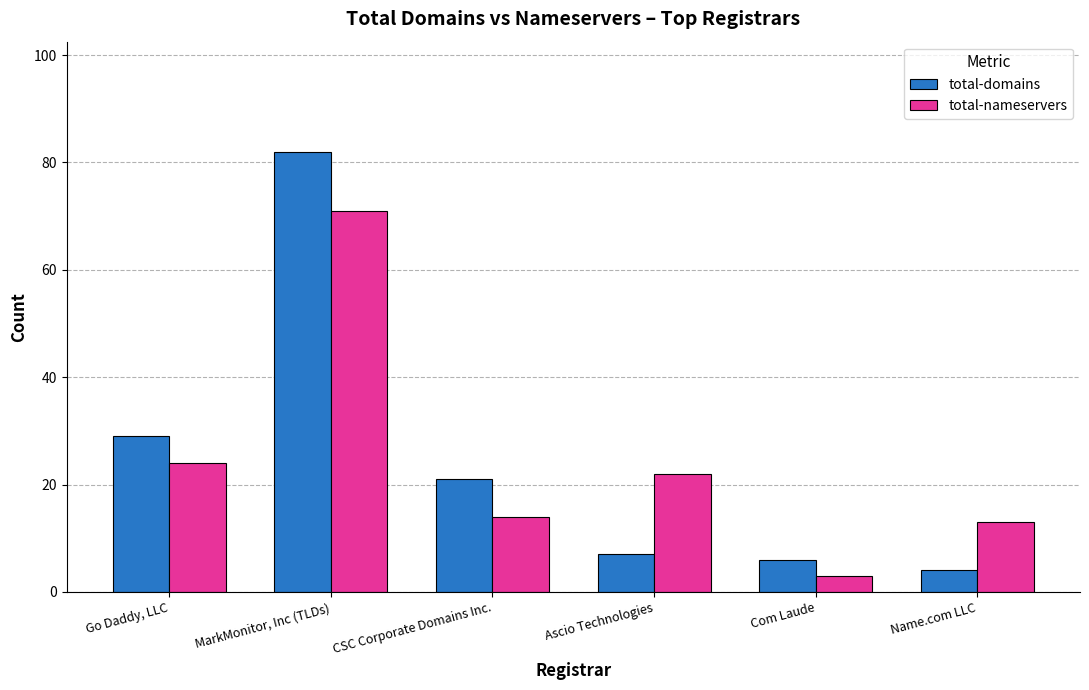

Which category has the lowest value in the total-nameservers series?

Com Laude